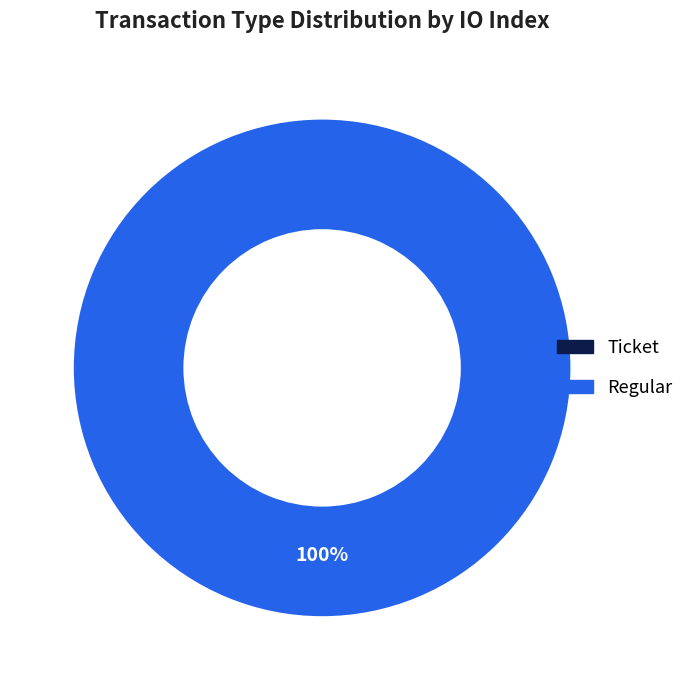

Does any single category account for the majority?

Yes